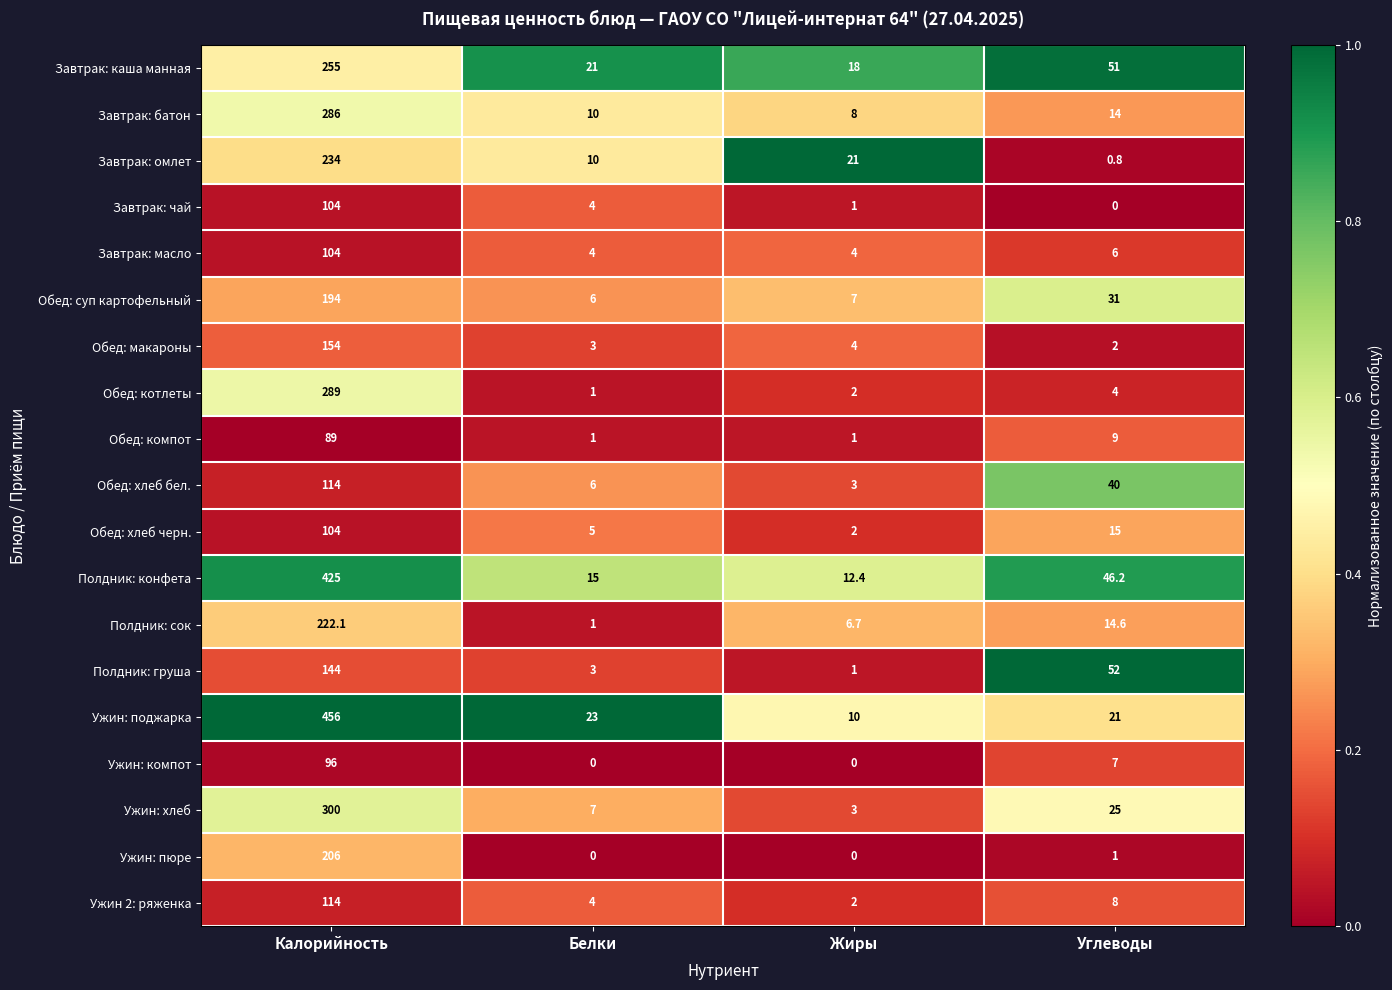

The Полдник: конфета series shows 46.2 at Углеводы. True or false?

True